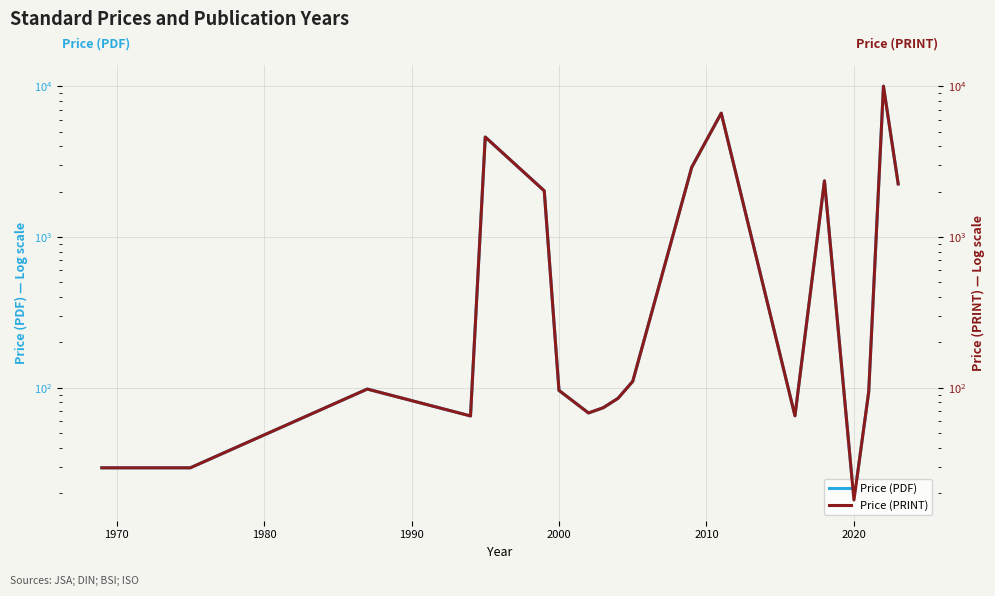

List the series in order of their peak value, lowest first.

Price (PDF), Price (PRINT)